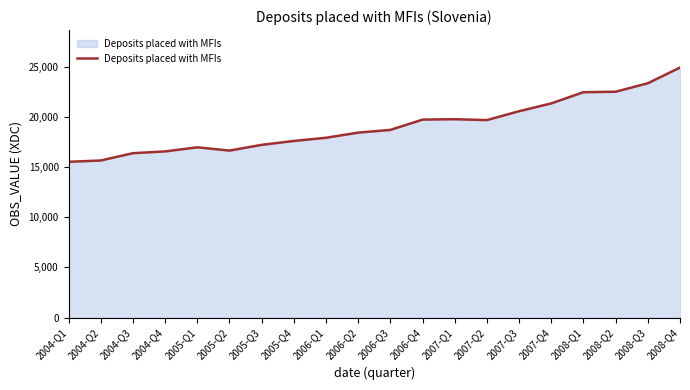

What is the greatest value displayed?

24925.0